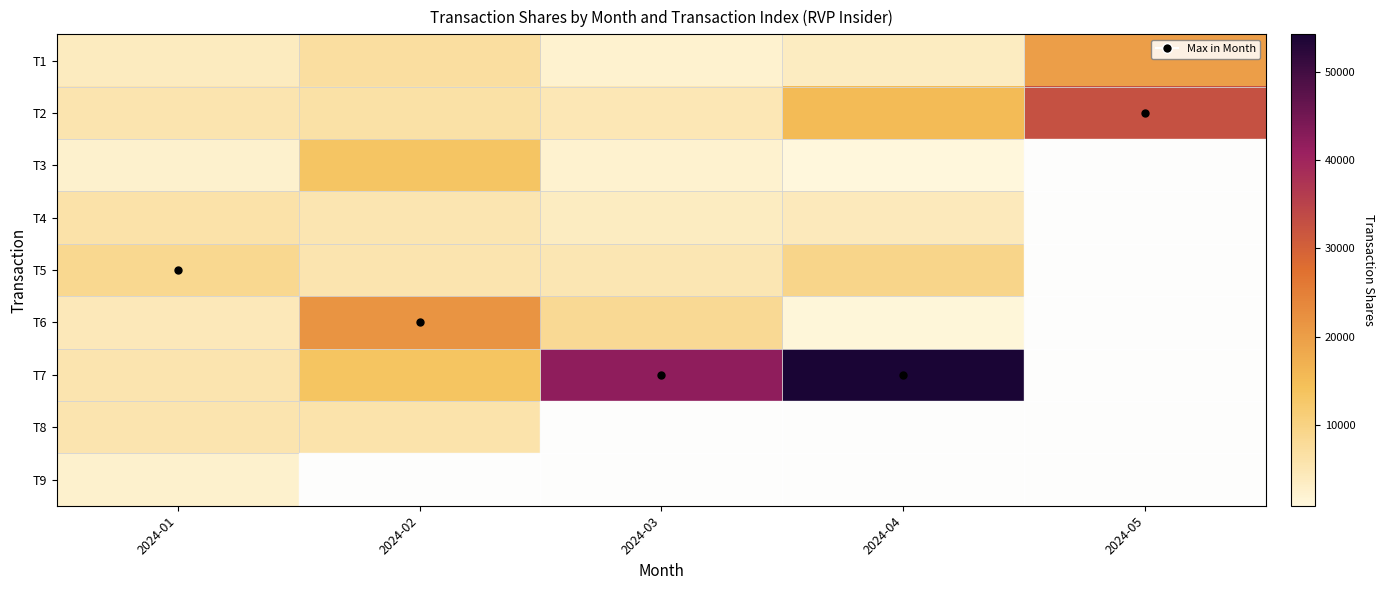

Rank the series at 2024-03 from highest to lowest value.

T7, T8, T9, T6, T5, T2, T4, T1, T3